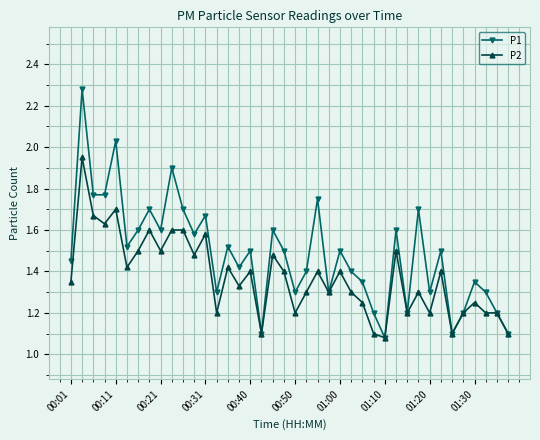

Which series has the largest total across all categories?

P1